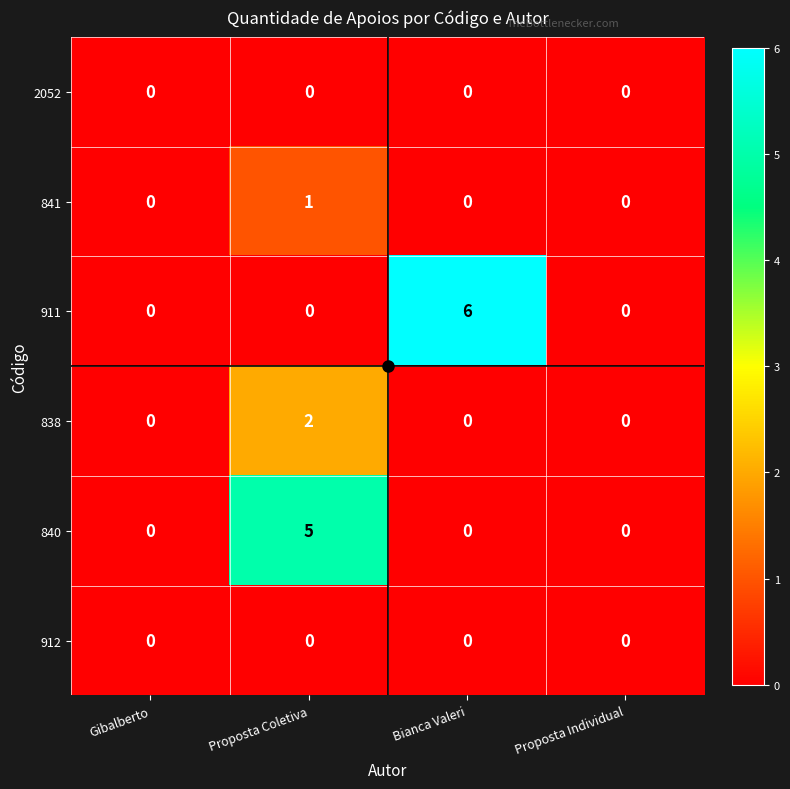

The 840 series shows 0 at Gibalberto. True or false?

True